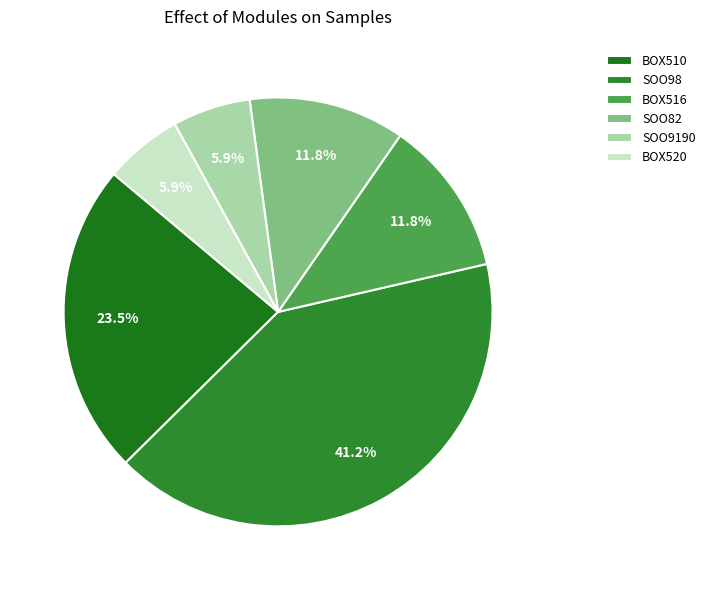

To the nearest percent, what is the average slice percentage?

17%